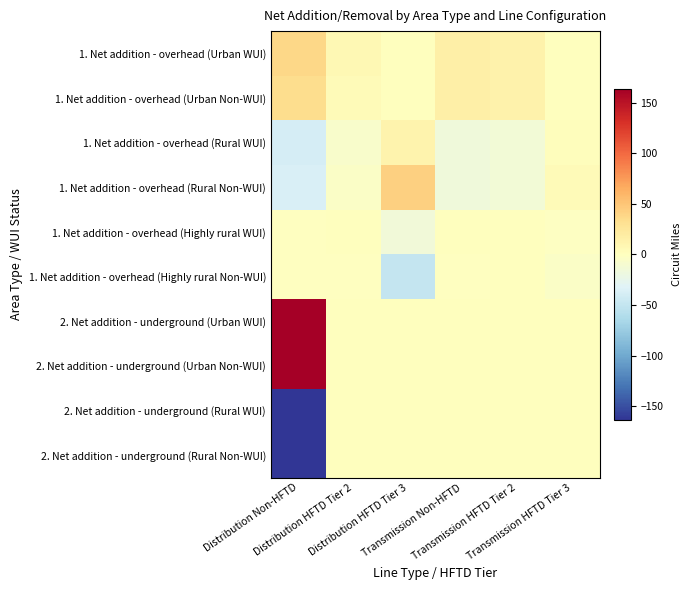

What is the difference between the highest and lowest values at Distribution HFTD Tier 3?

93.0